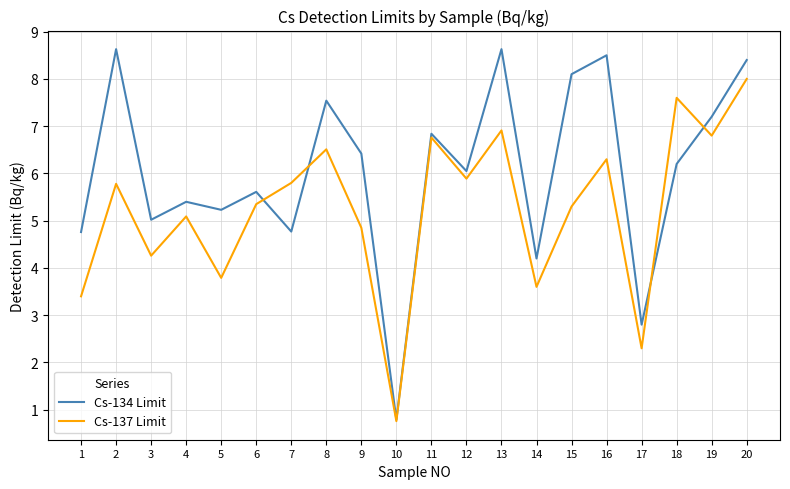

Which label corresponds to the smallest value in the chart?

10